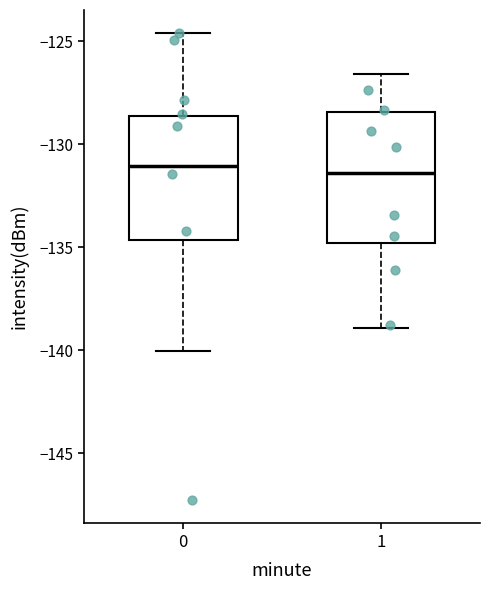

Reading left to right, read every box against the y-axis: the position of its median line, the range the box covers, and the ends of its whiskers. The values are not printed on the chart, so give them approximately, as read against the axis.

0: median -131.0, box -134.5 to -128.5, whiskers -140.0 to -124.5
1: median -131.5, box -135.0 to -128.5, whiskers -139.0 to -126.5